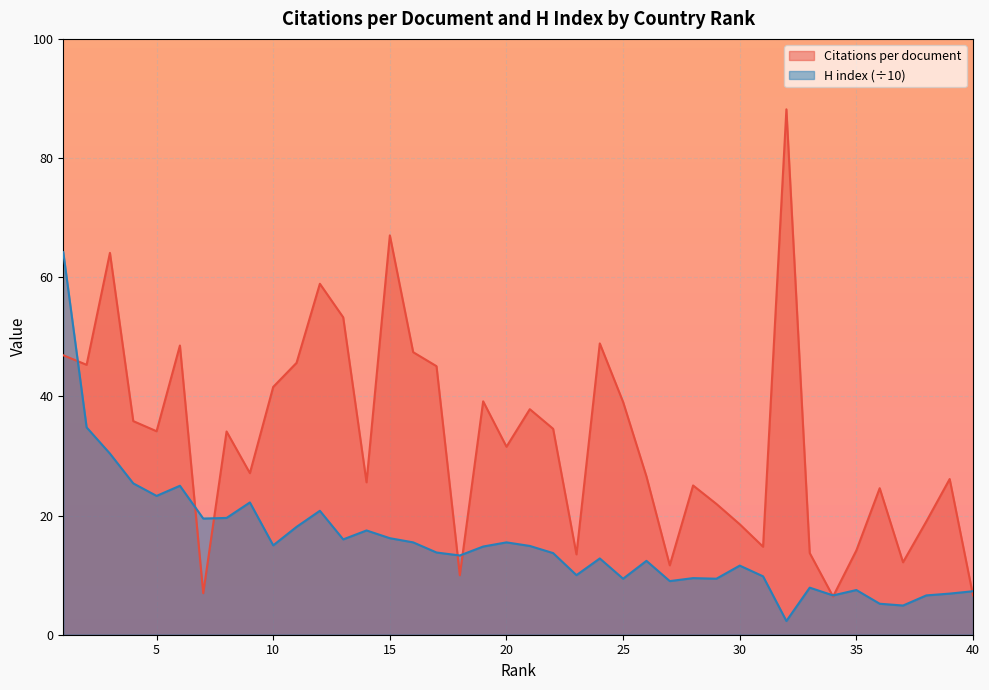

What is the difference between the second highest and second lowest values in the H index series?

29.9